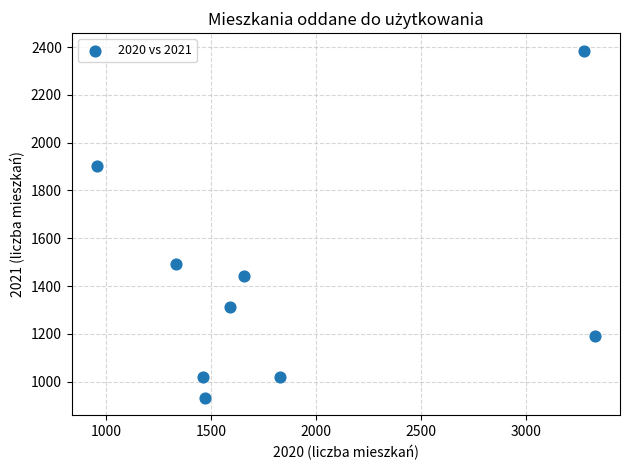

What Y value in the scatter plot is closest to 1658?

1491